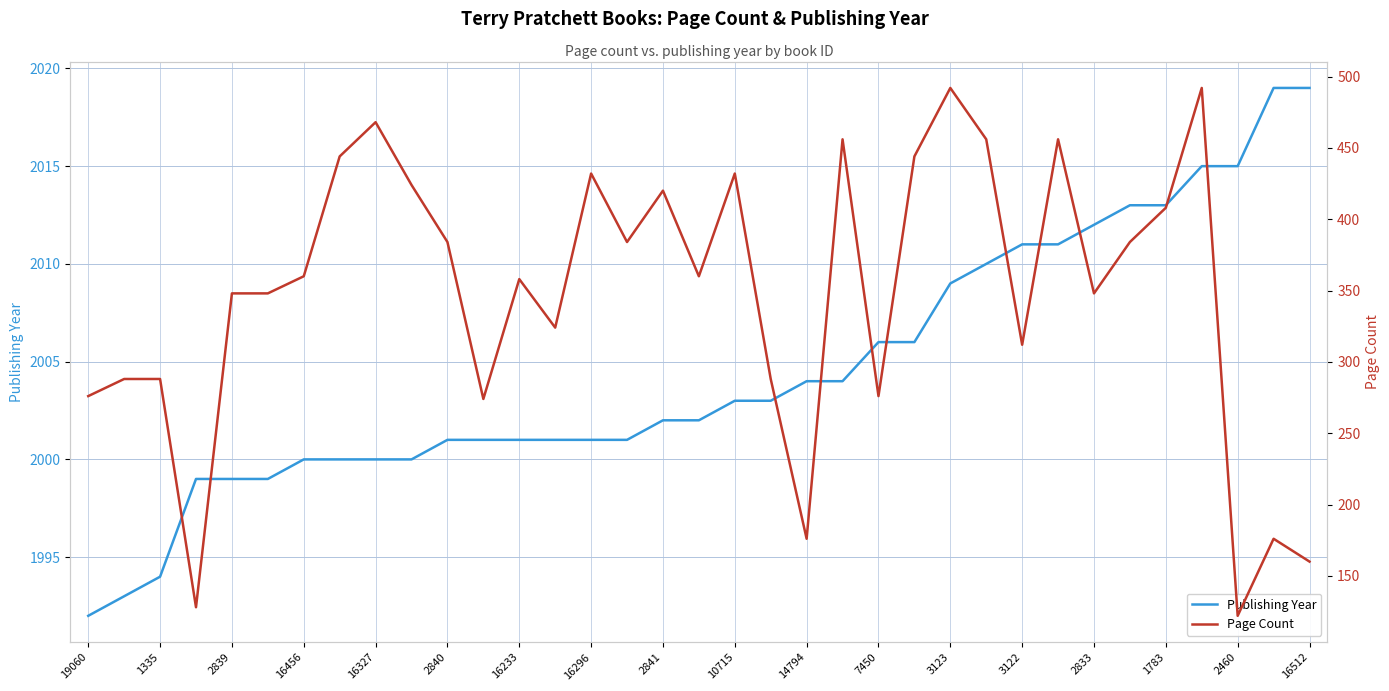

What is the maximum value for Publishing Year?

2019